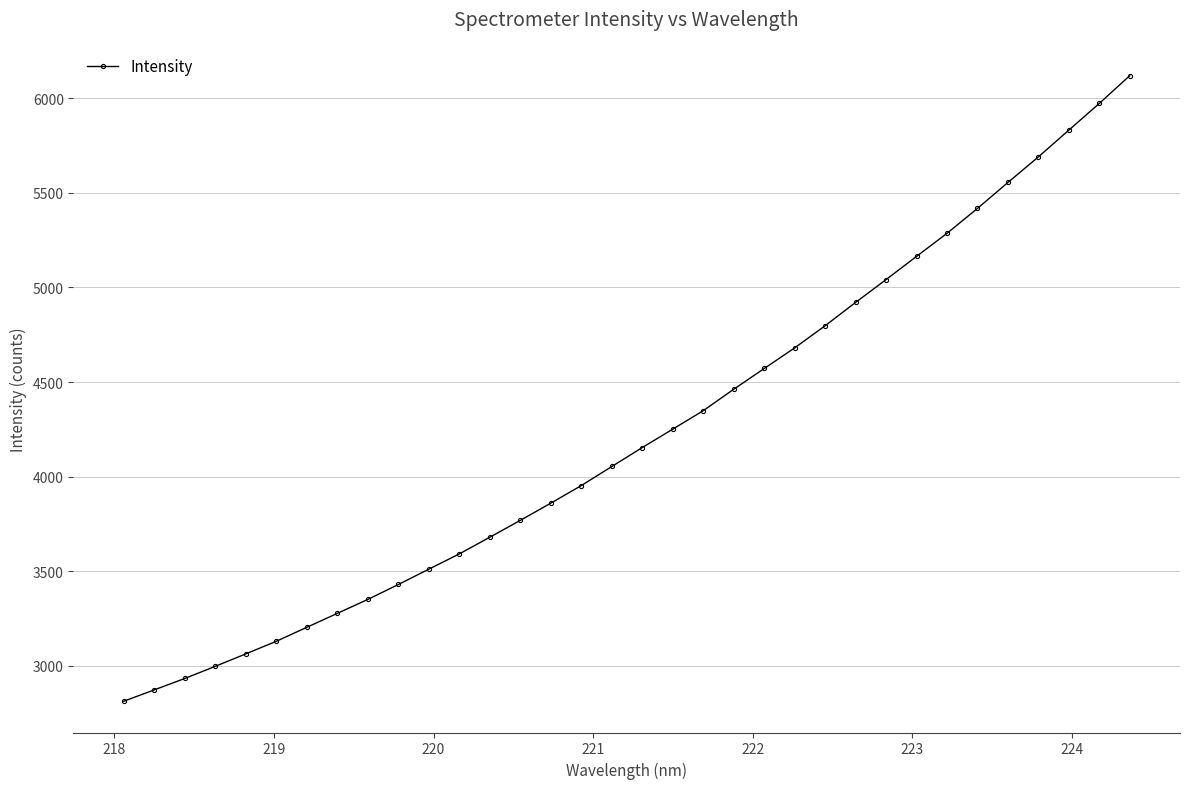

What is the value of the 4th point from the left?

2998.1